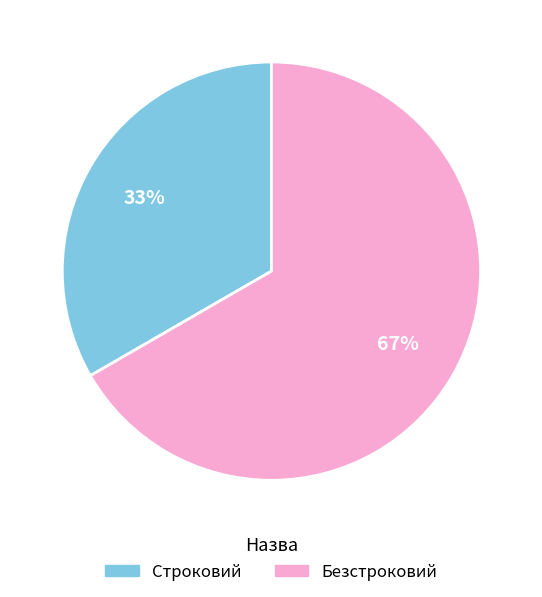

Do Строковий and Безстроковий together represent more than half of the pie?

Yes